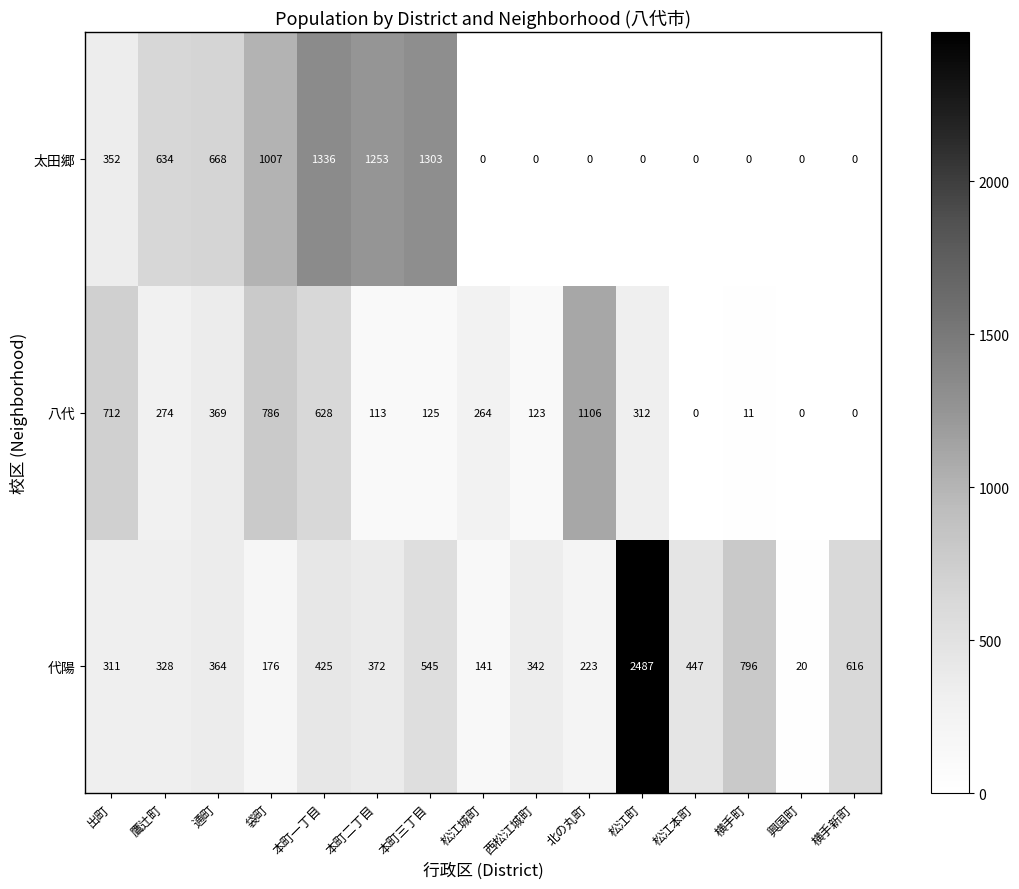

At which label is 代陽 closest to 1253?

横手町